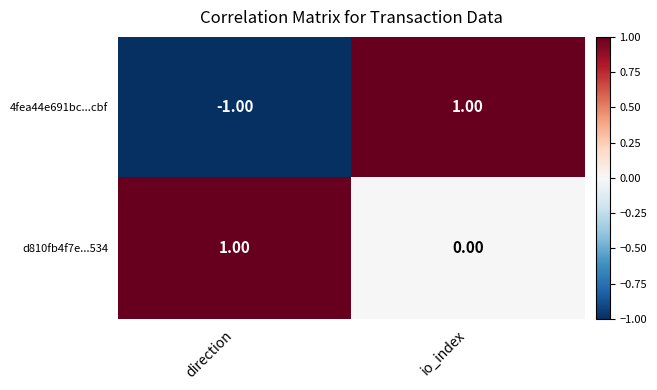

Is the value of d810fb4f7e...534 at io_index greater than the value of 4fea44e691bc...cbf at direction?

Yes